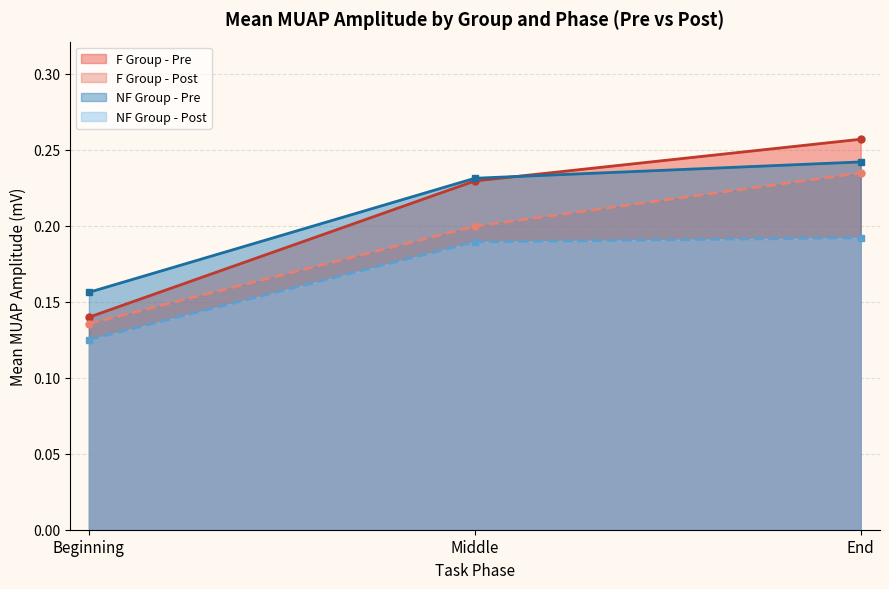

Which category has the highest value in the F Group - Post series?

End